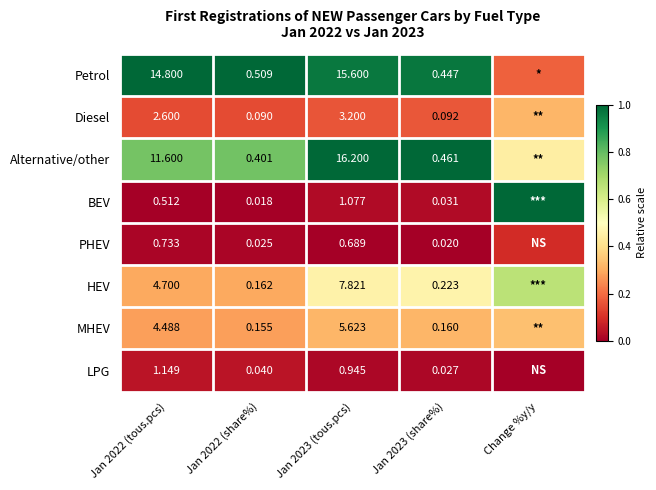

Is the value of BEV at Jan 2023 (tous.pcs) greater than the value of Petrol at Jan 2023 (tous.pcs)?

No